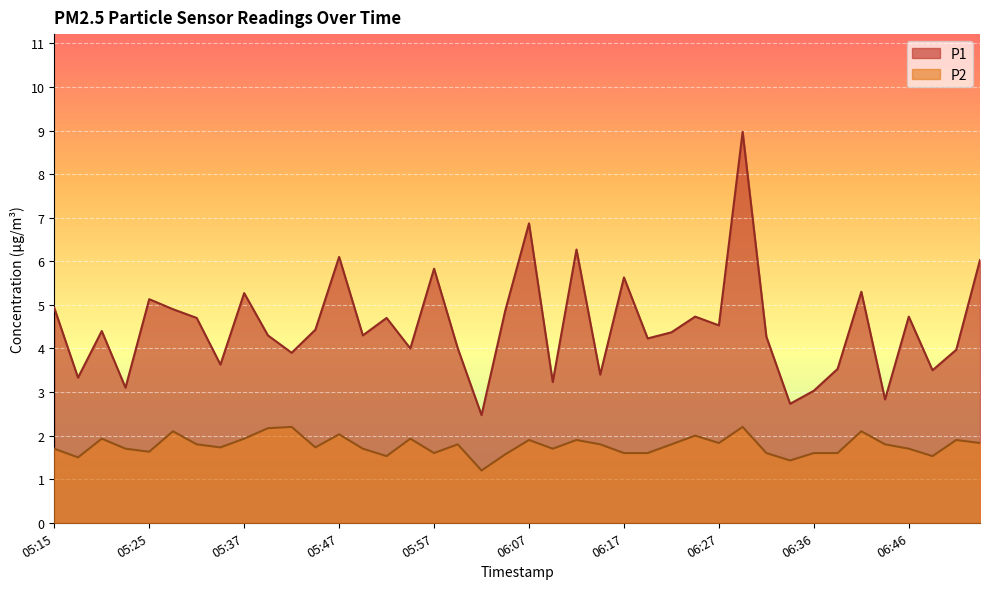

Which series has the widest spread of values?

P1